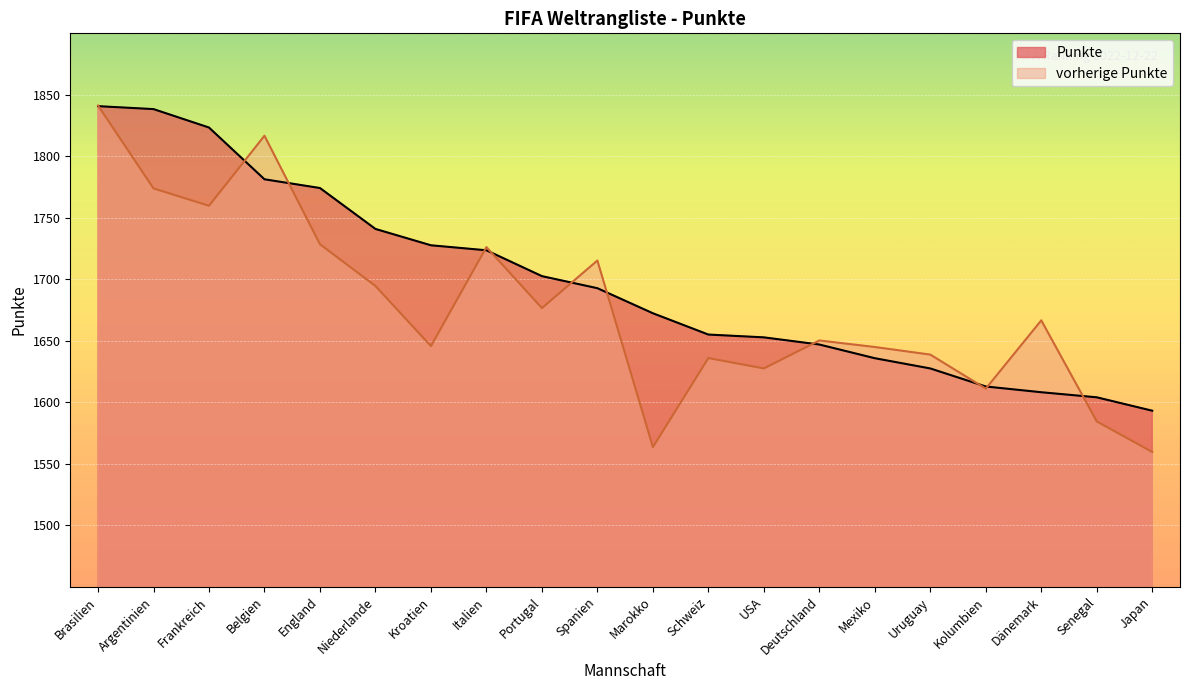

At which category does vorherige Punkte reach its first local valley?

Frankreich